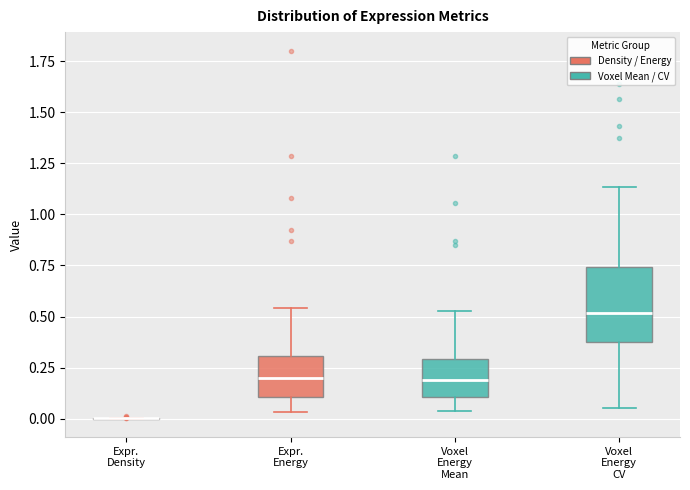

Reading left to right, transcribe this box plot: for each box, give where its median line is, the range the box spans, and where its two whiskers end, as read against the y-axis. The values are not printed on the chart, so give them approximately, as read against the axis.

Expr. Density: box collapsed to a line at 0.00, whiskers 0.00 to 0.00
Expr. Energy: median 0.20, box 0.10 to 0.30, whiskers 0.05 to 0.55
Voxel Energy Mean: median 0.20, box 0.10 to 0.30, whiskers 0.05 to 0.55
Voxel Energy CV: median 0.50, box 0.35 to 0.75, whiskers 0.05 to 1.15